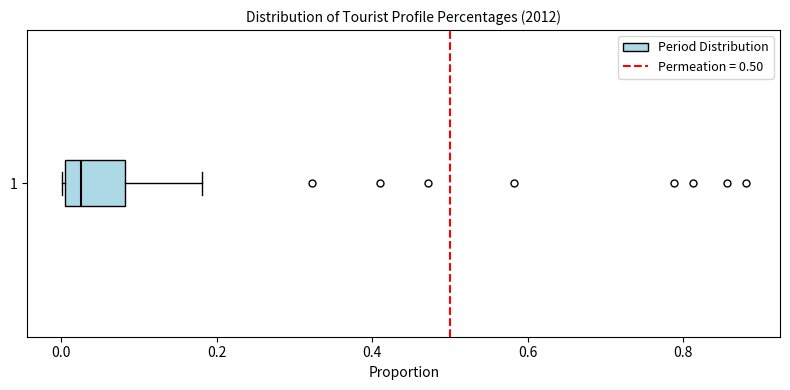

Read this box plot against the x-axis: the position of the median line, the range covered by the box, and the ends of both whiskers. The values are not printed on the chart, so give them approximately, as read against the axis.

median 0.02, box 0.00 to 0.08, whiskers 0.00 to 0.18